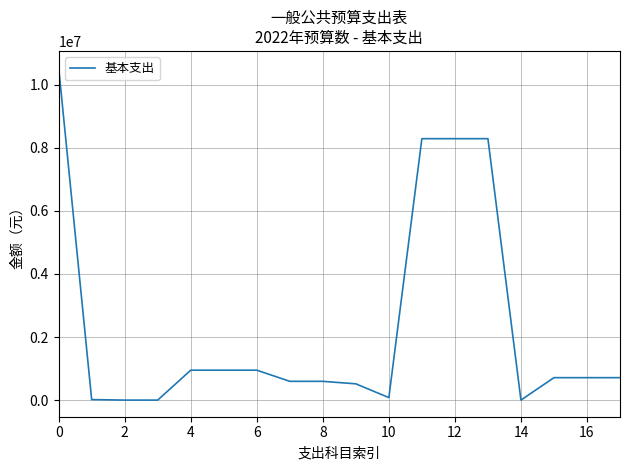

What is the difference between the maximum and minimum values?

10543309